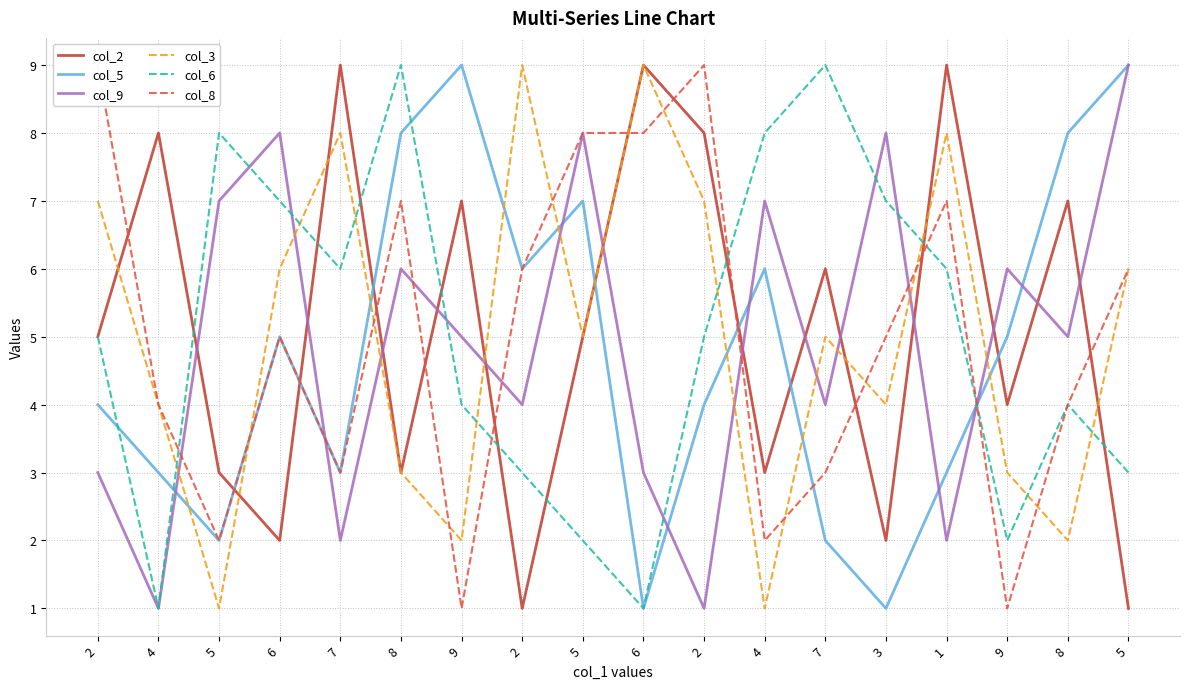

What is the label of the 16th point from the right?

5